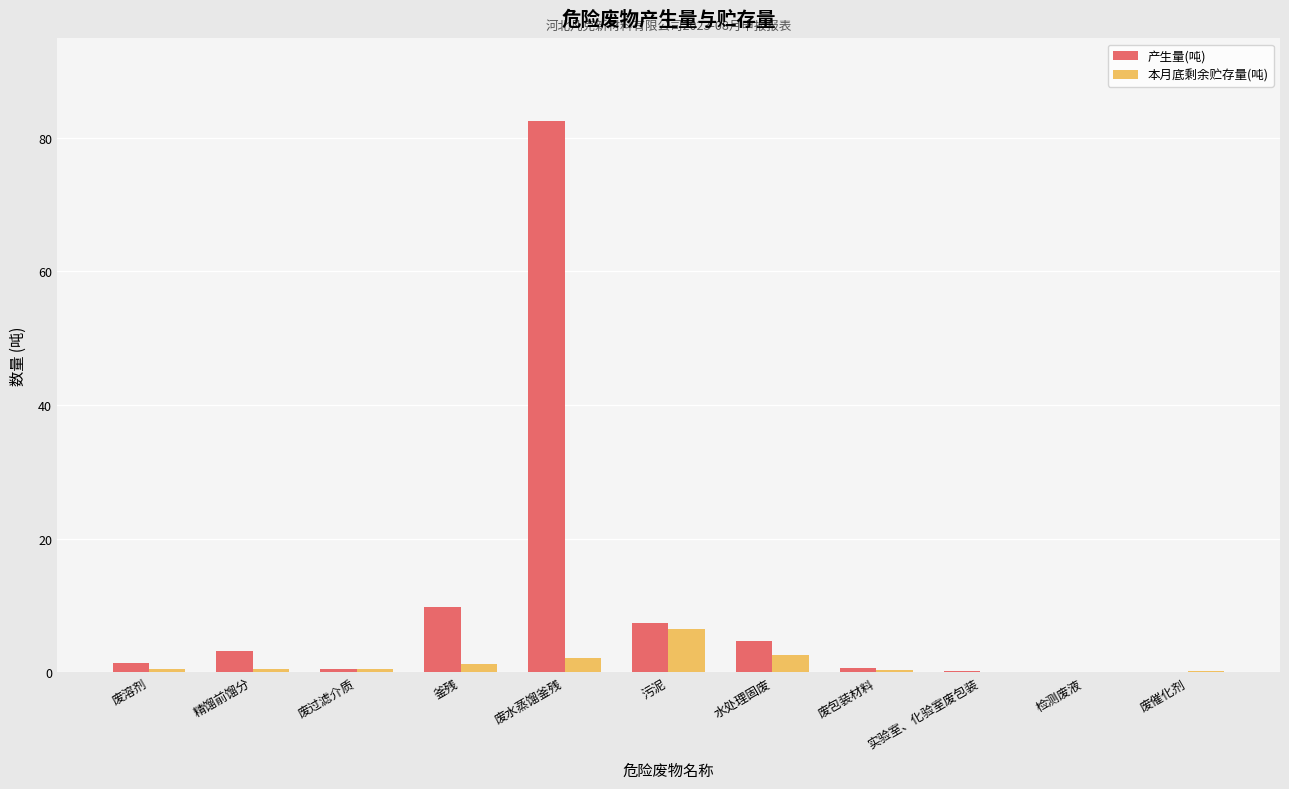

Where is 产生量(吨) nearest to the value 41?

釜残